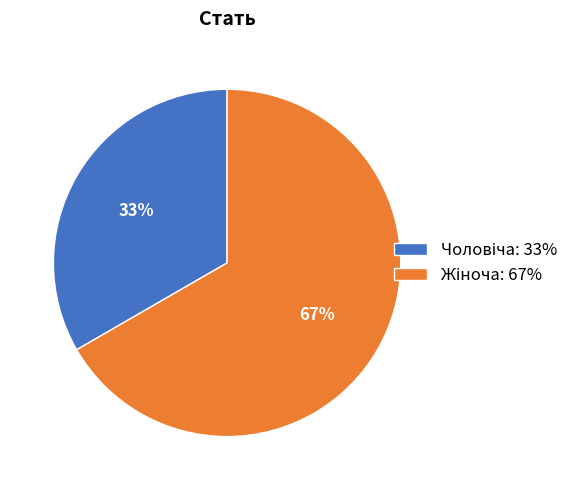

Does any single category account for the majority?

Yes